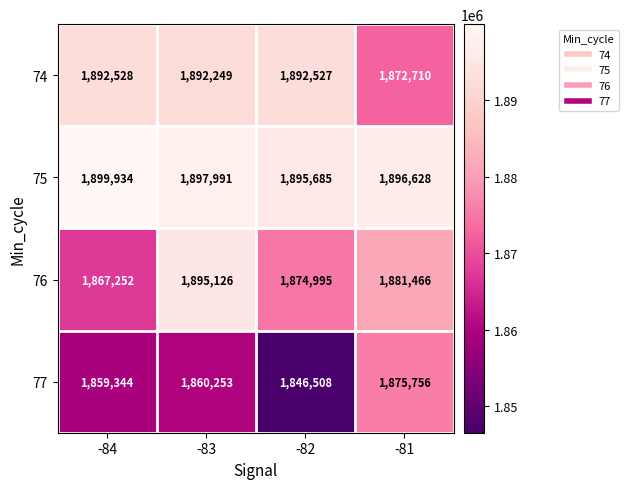

At -83, list the series in order from smallest to largest.

77, 74, 76, 75